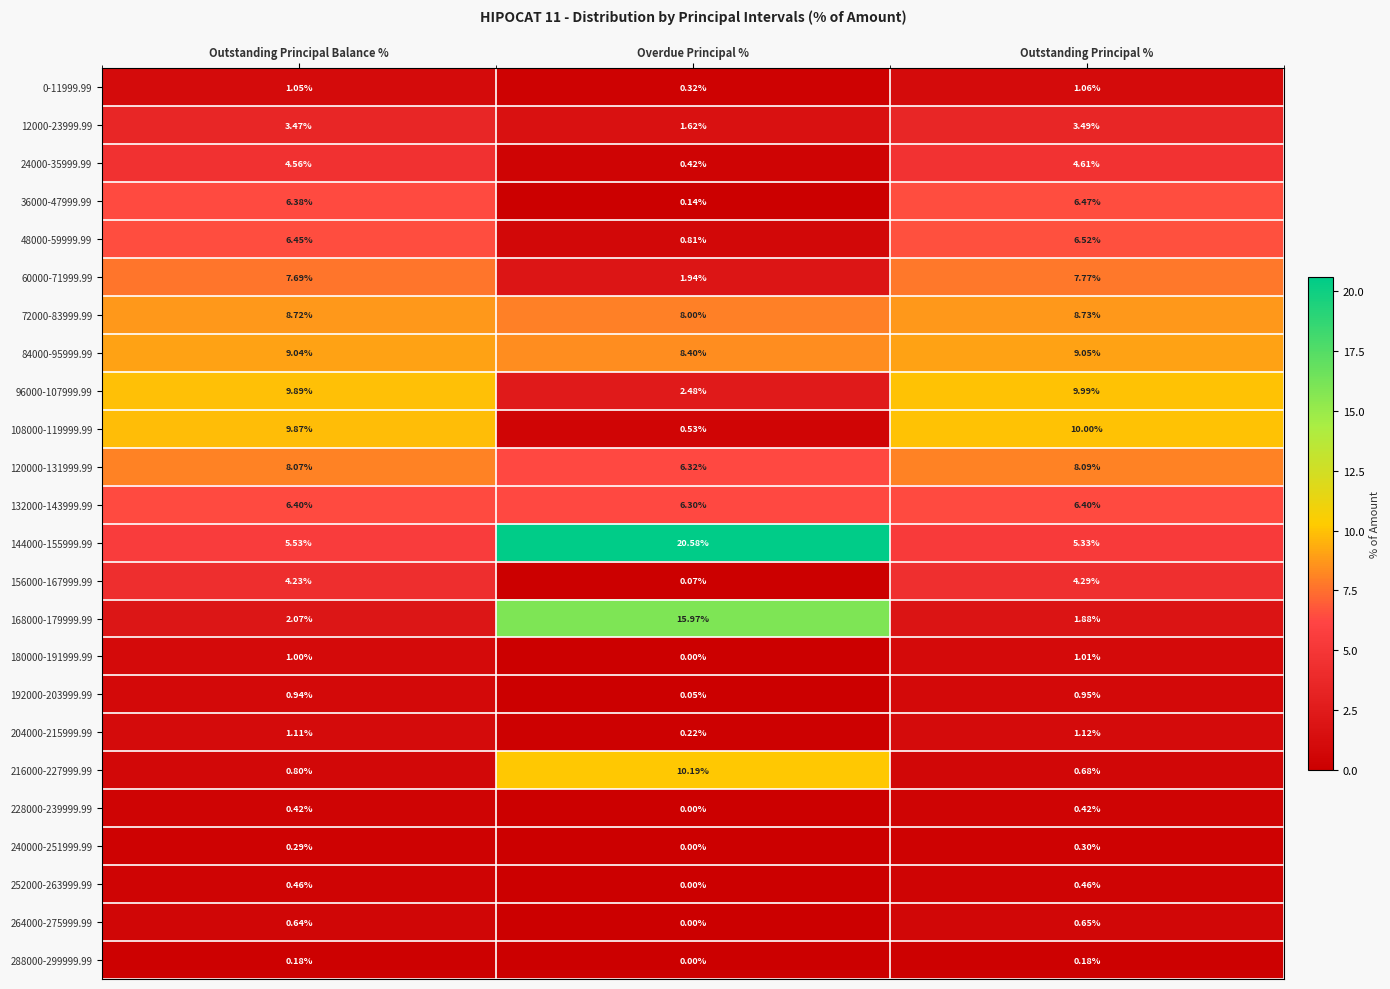

List the series in order of their peak value, highest first.

144000-155999.99, 168000-179999.99, 216000-227999.99, 108000-119999.99, 96000-107999.99, 84000-95999.99, 72000-83999.99, 120000-131999.99, 60000-71999.99, 48000-59999.99, 36000-47999.99, 132000-143999.99, 24000-35999.99, 156000-167999.99, 12000-23999.99, 204000-215999.99, 0-11999.99, 180000-191999.99, 192000-203999.99, 264000-275999.99, 252000-263999.99, 228000-239999.99, 240000-251999.99, 288000-299999.99